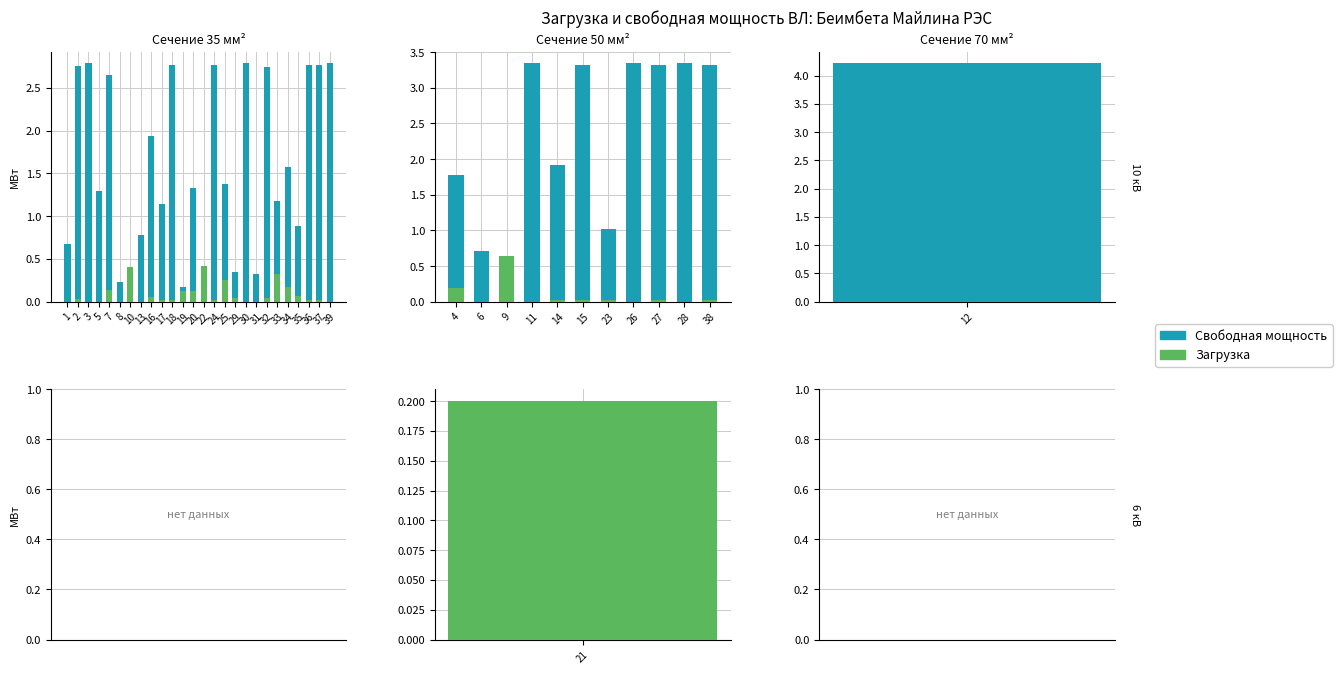

What is the average value of the Свободная мощность series?

2.3